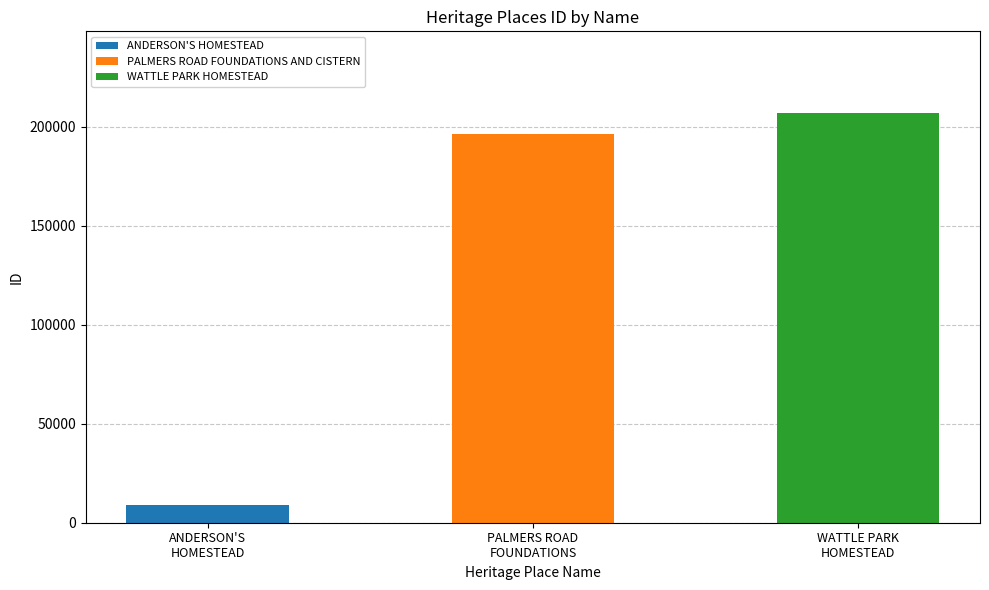

True or false: the data shows 12473 at ANDERSON'S HOMESTEAD.

False